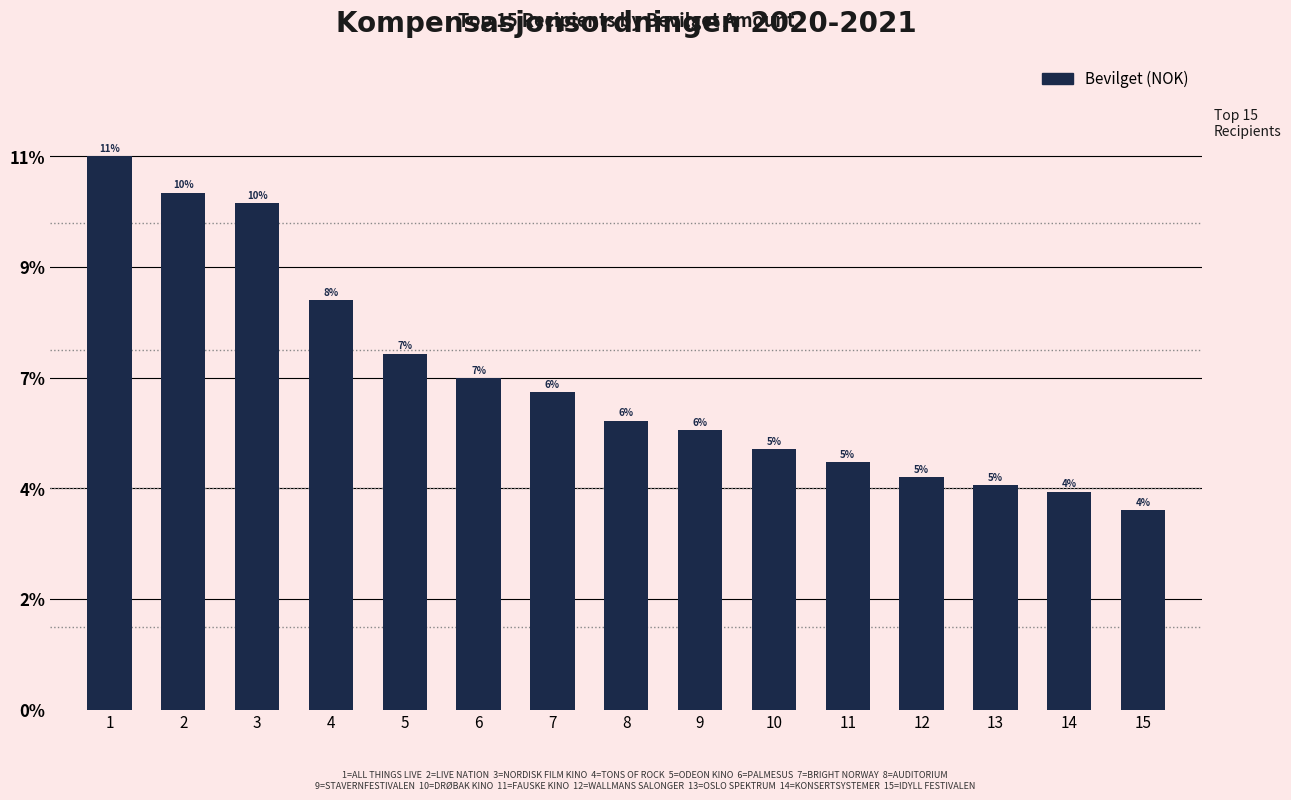

Does the chart contain any negative values?

No